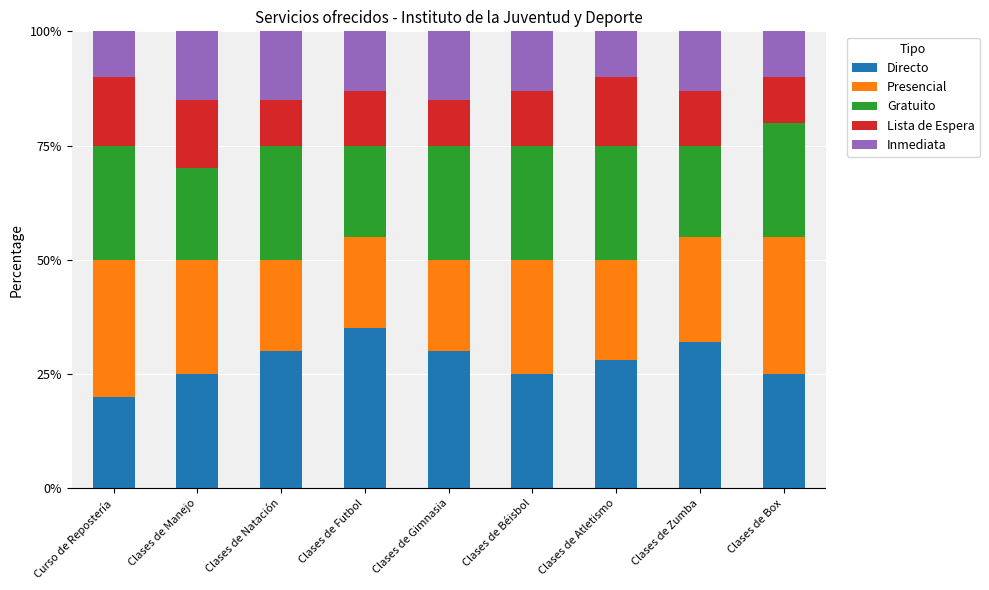

What is the highest value of the Directo series?

35.0